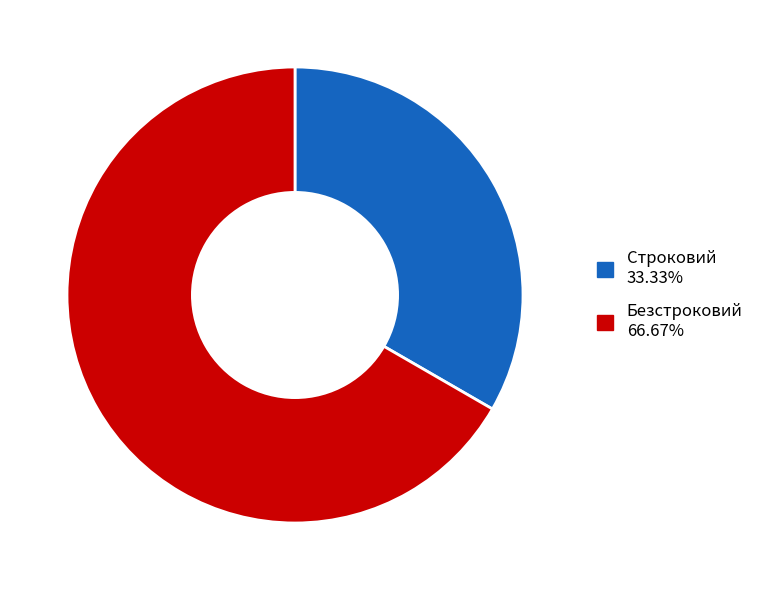

How many segments does this pie chart have?

2